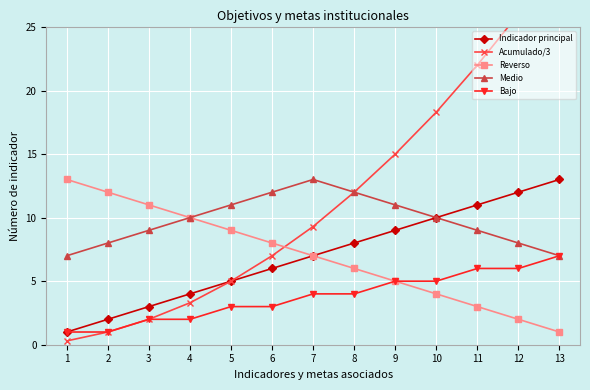

What is the value of the Reverso point at the 12th from the left?

2